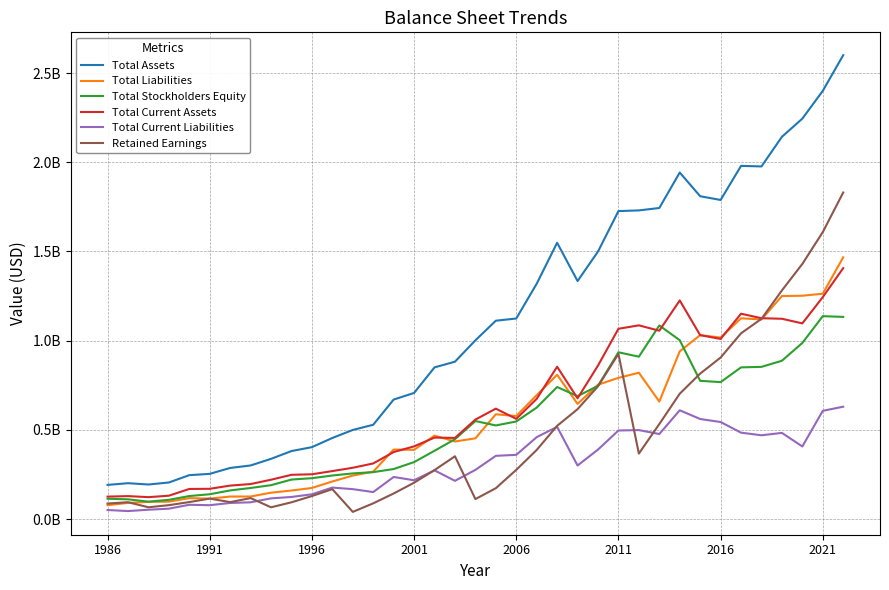

What are all the series names shown in the legend?

Total Assets, Total Liabilities, Total Stockholders Equity, Total Current Assets, Total Current Liabilities, Retained Earnings